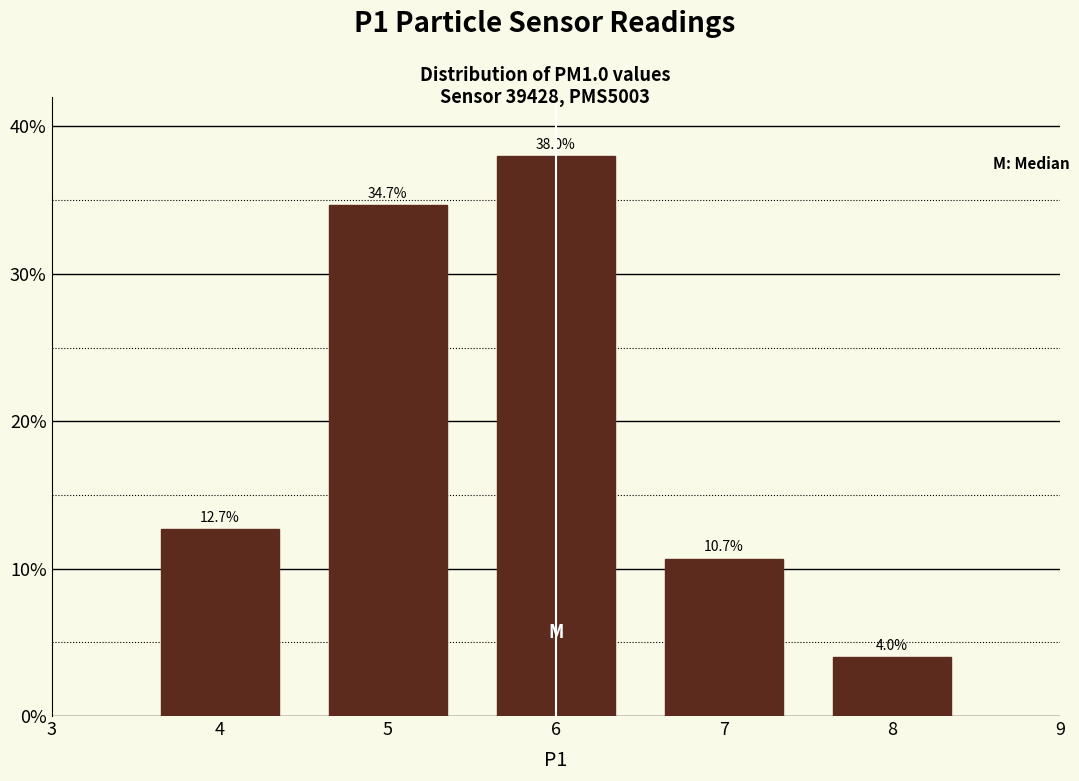

Does the chart contain any negative values?

No